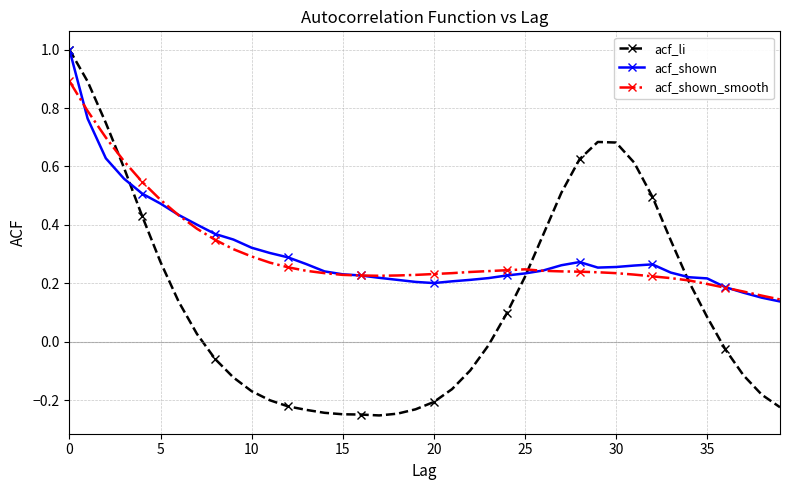

What is the maximum value for acf_shown?

1.0